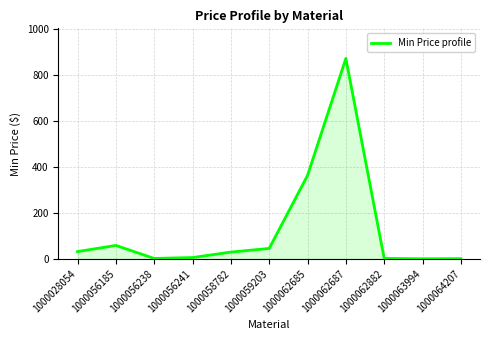

At which category does the chart reach its peak across all series?

1000062687